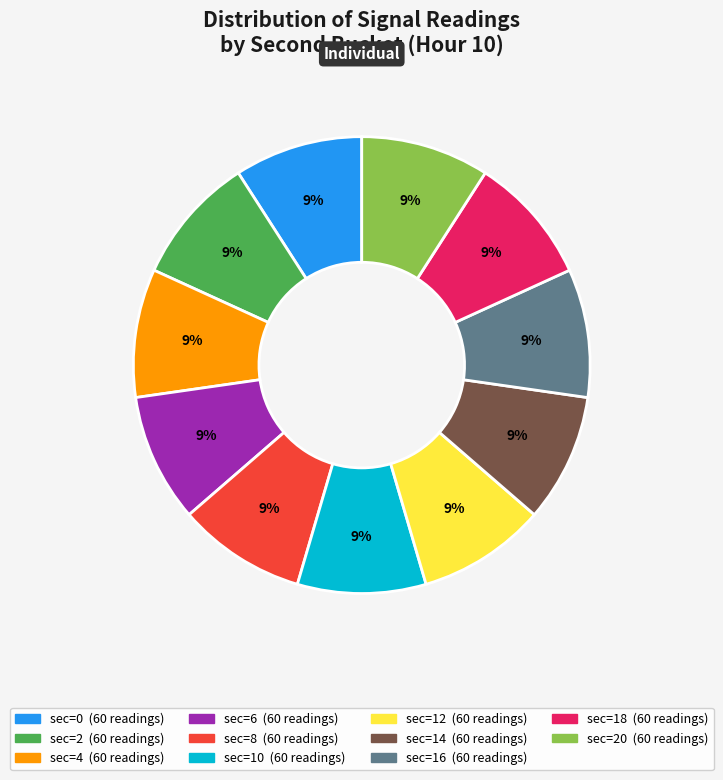

To the nearest percent, what is the average slice percentage?

9%